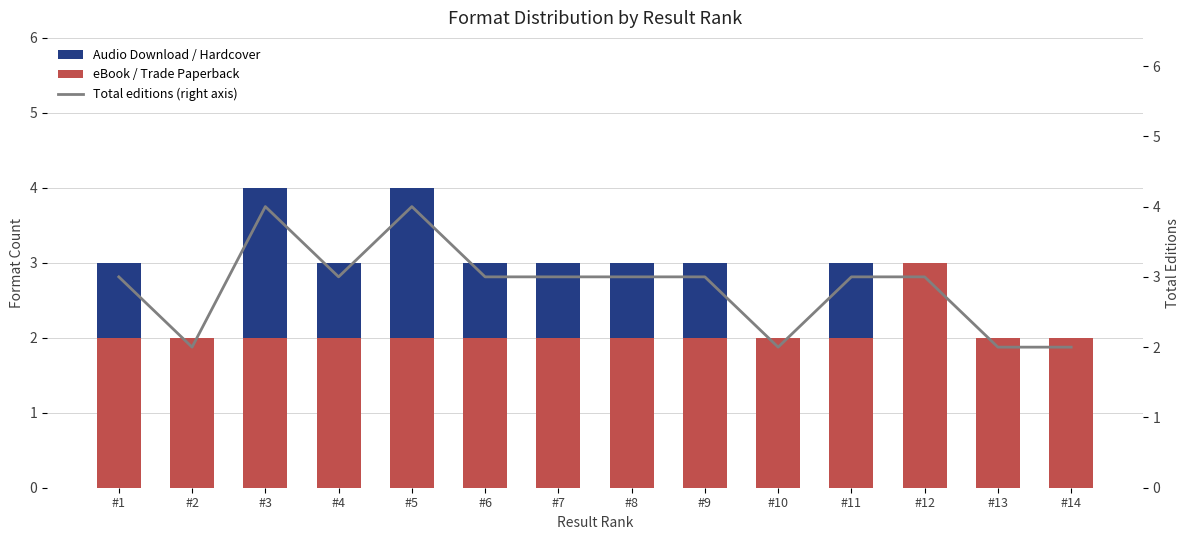

The eBook series shows 1 at #11. True or false?

True